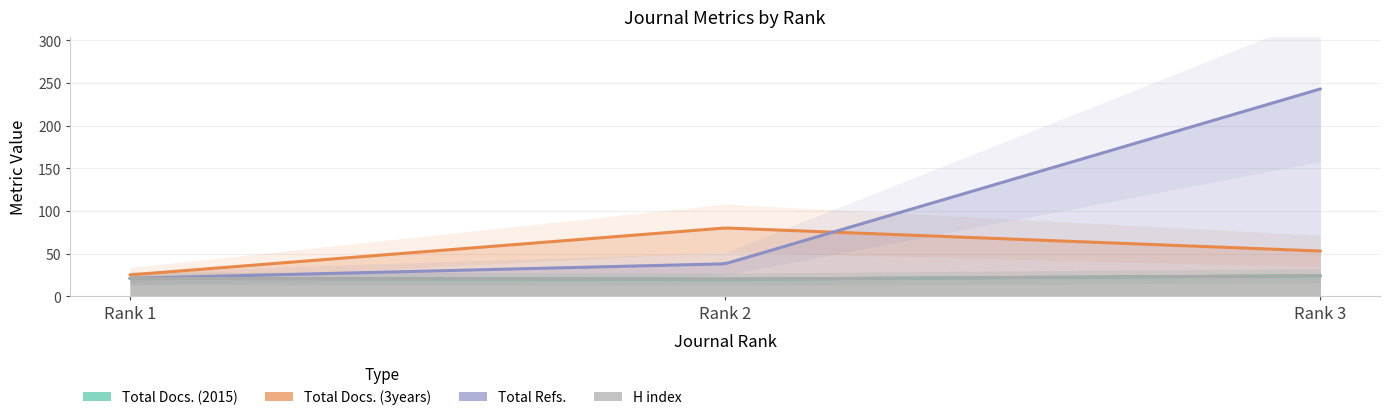

At which label does Total Docs. (2015) reach its minimum?

Rank 2